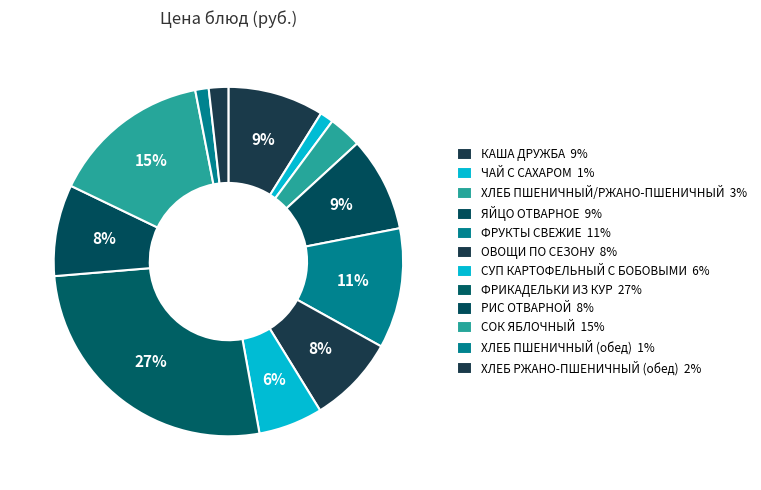

How many slices are in this pie chart?

12